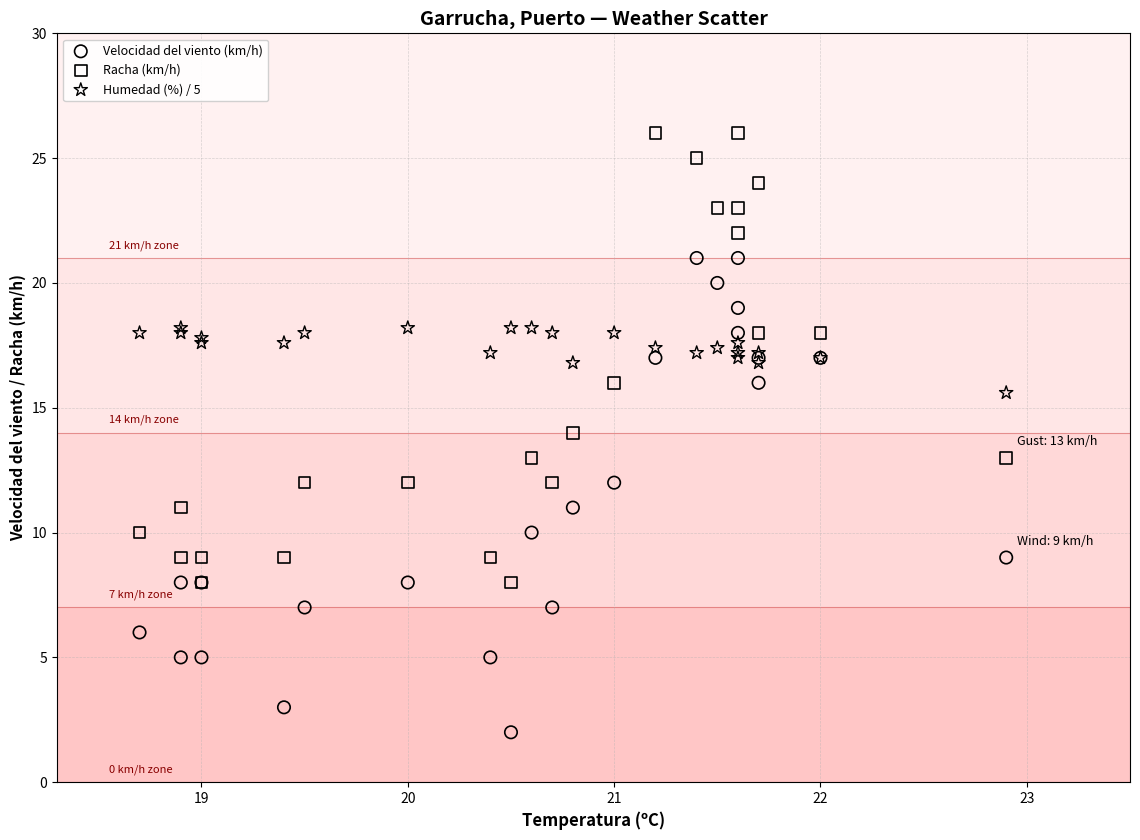

Which series contains the lowest Y value?

Velocidad del viento (km/h)